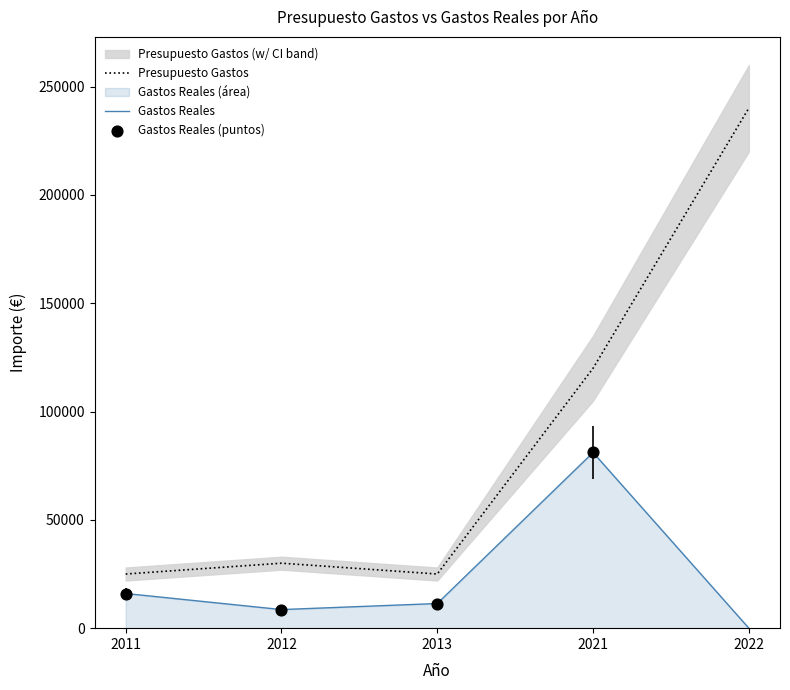

What are all the series names shown in the legend?

Presupuesto Gastos, Gastos Reales